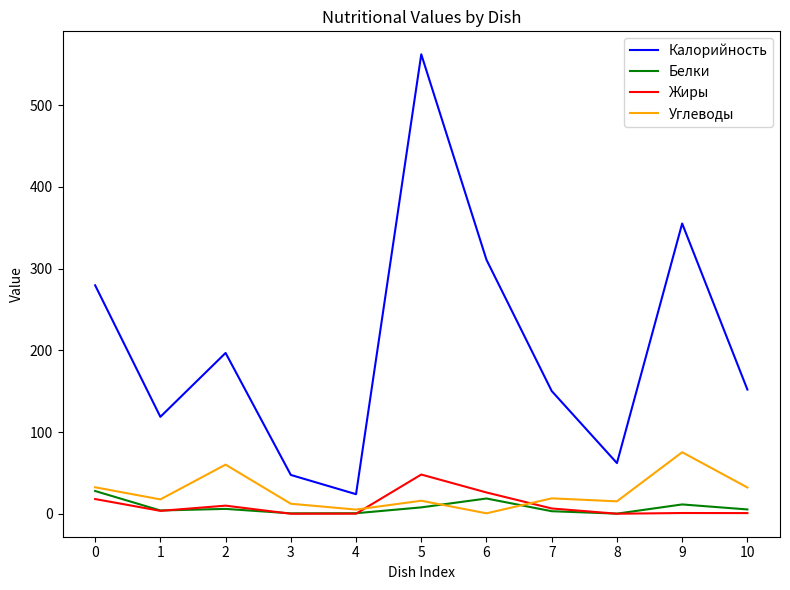

What is the sum of the Белки values at 4 and 1?

4.6